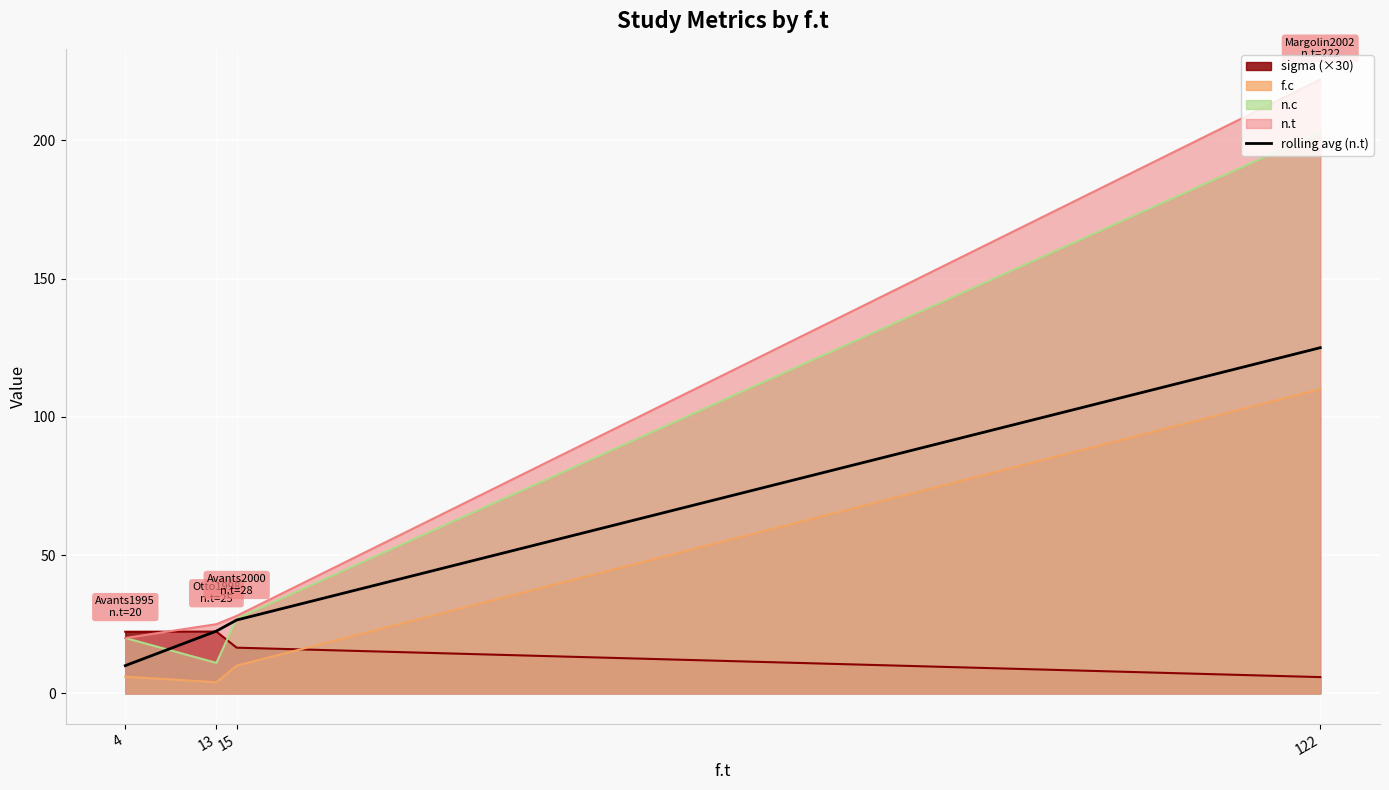

Rank the categories by value from highest to lowest.

122, 15, 13, 4